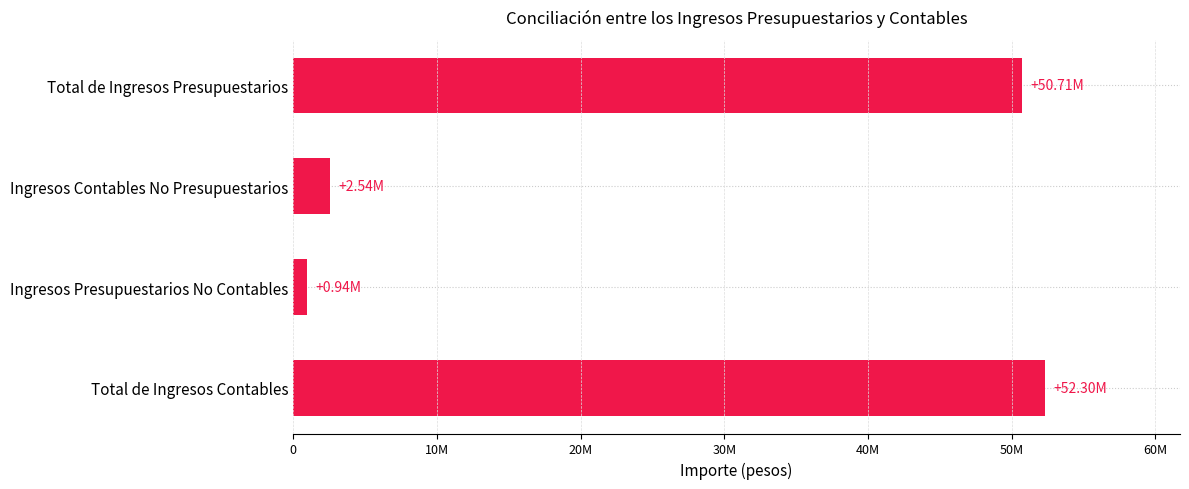

Are the bars horizontal?

Yes